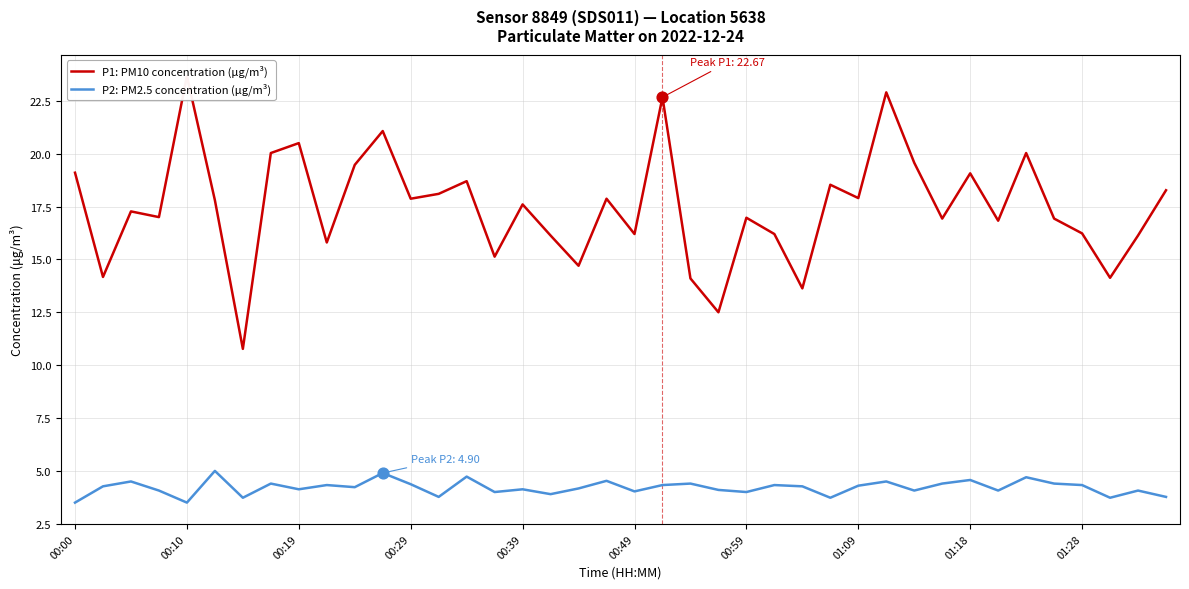

Which series reaches the minimum Y coordinate?

P2: PM2.5 concentration (µg/m³)